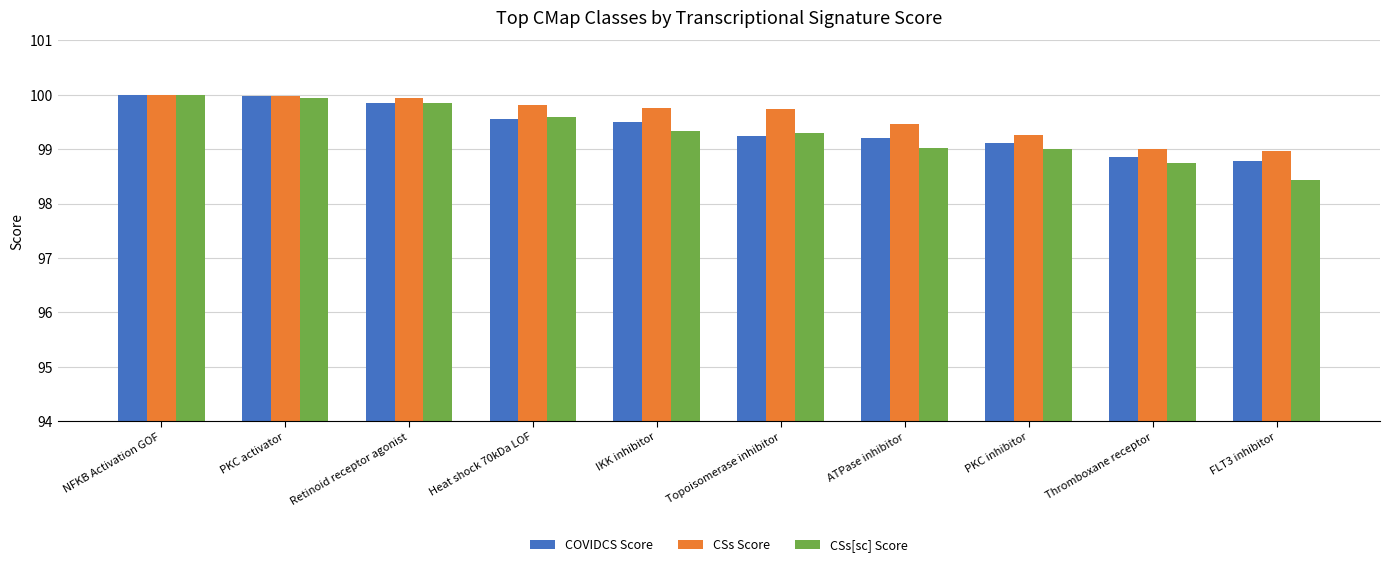

What position from the left is NFKB Activation GOF?

1